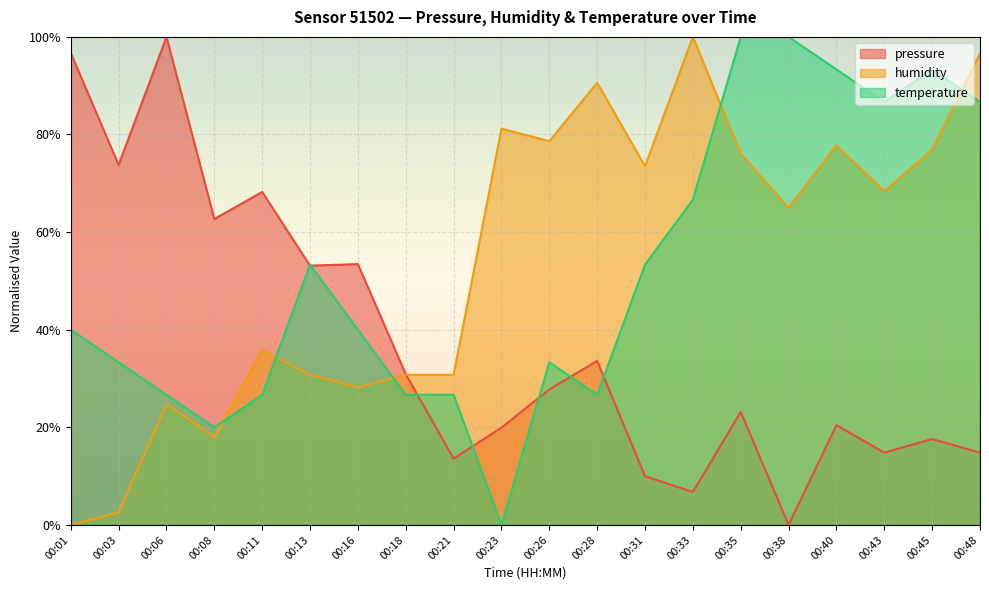

What is the sum of all humidity values?

10.9